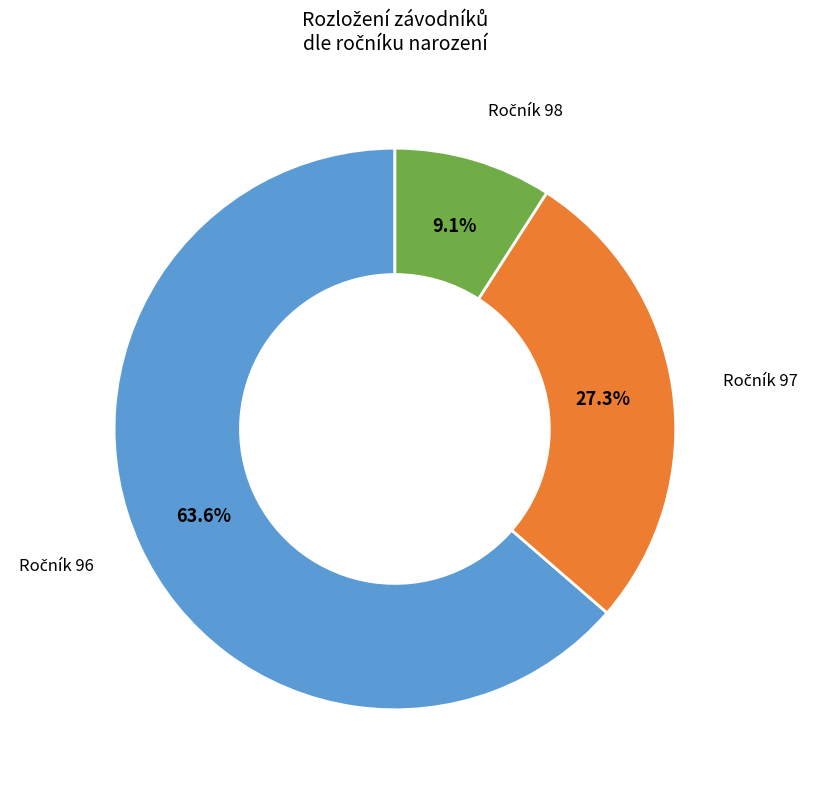

Is there a majority slice in this chart?

Yes